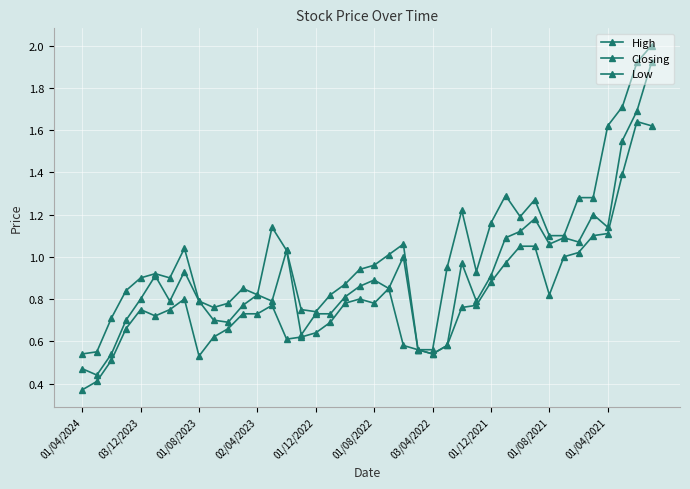

How many distinct data groups are displayed?

3